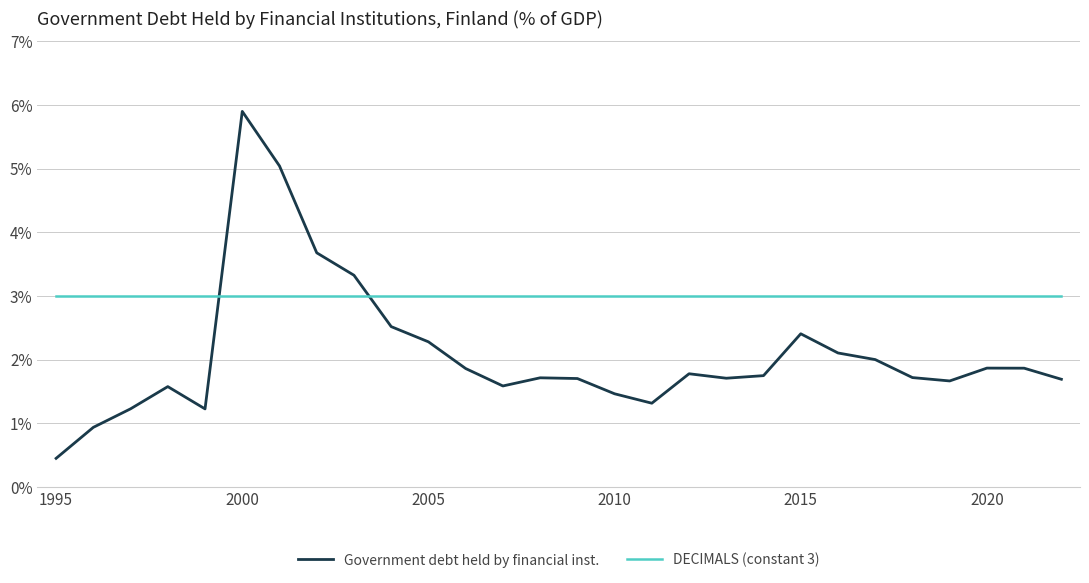

What is the maximum value shown in the chart?

5.9